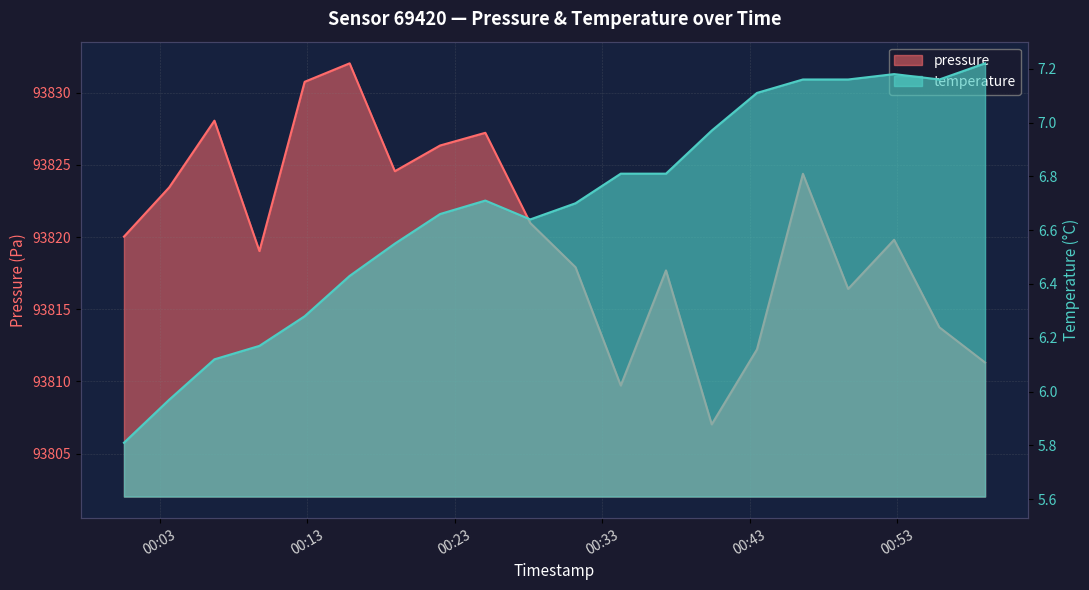

Read the pressure value at 2023-09-30T00:12:50.

93830.8